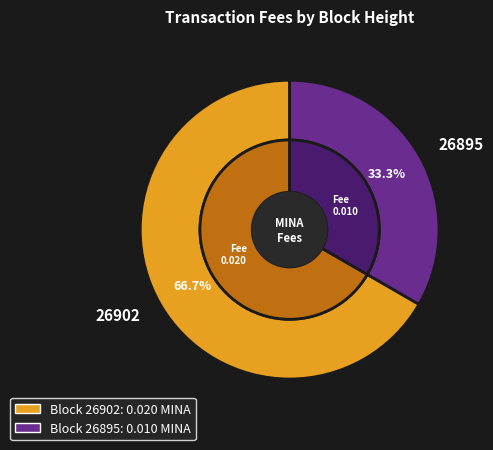

To the nearest percent, what is the combined percentage of 26902 and 26895?

100%